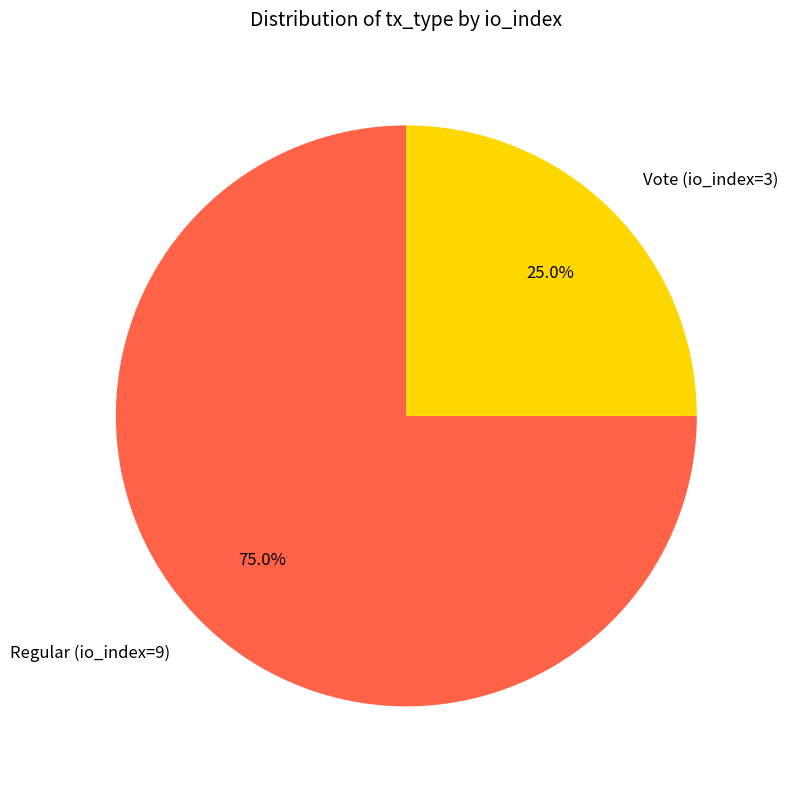

Does any single category account for the majority?

Yes